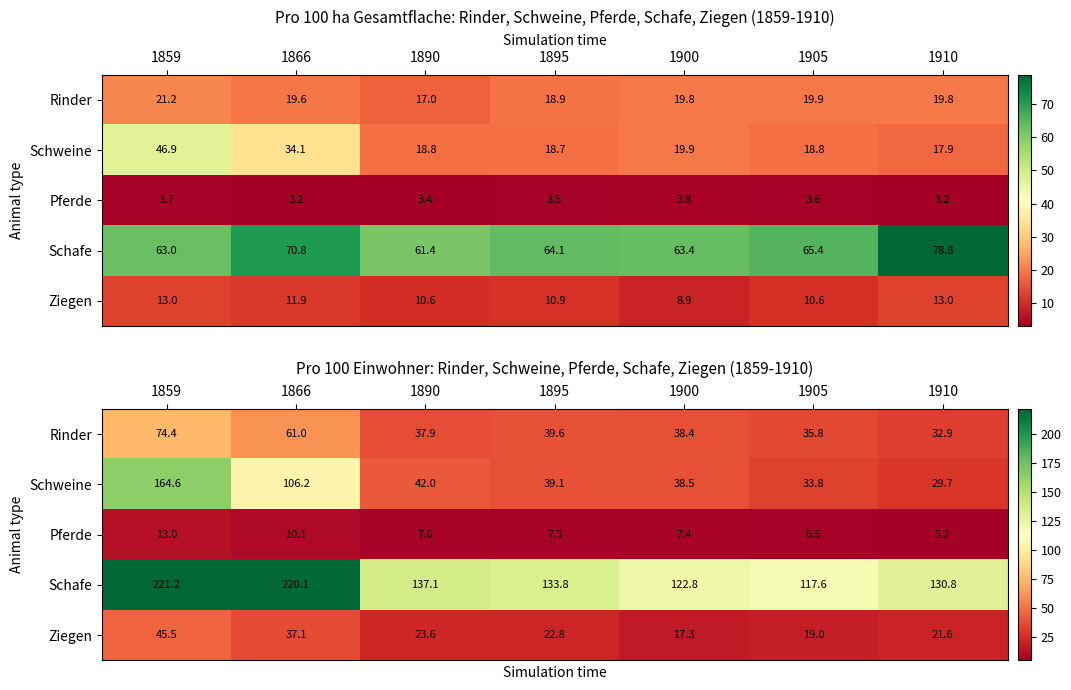

Is it true that Ziegen equals 9.3 at 1905?

False